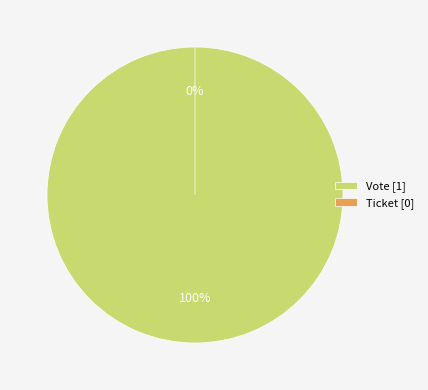

Is there any slice that represents more than half of the pie?

Yes